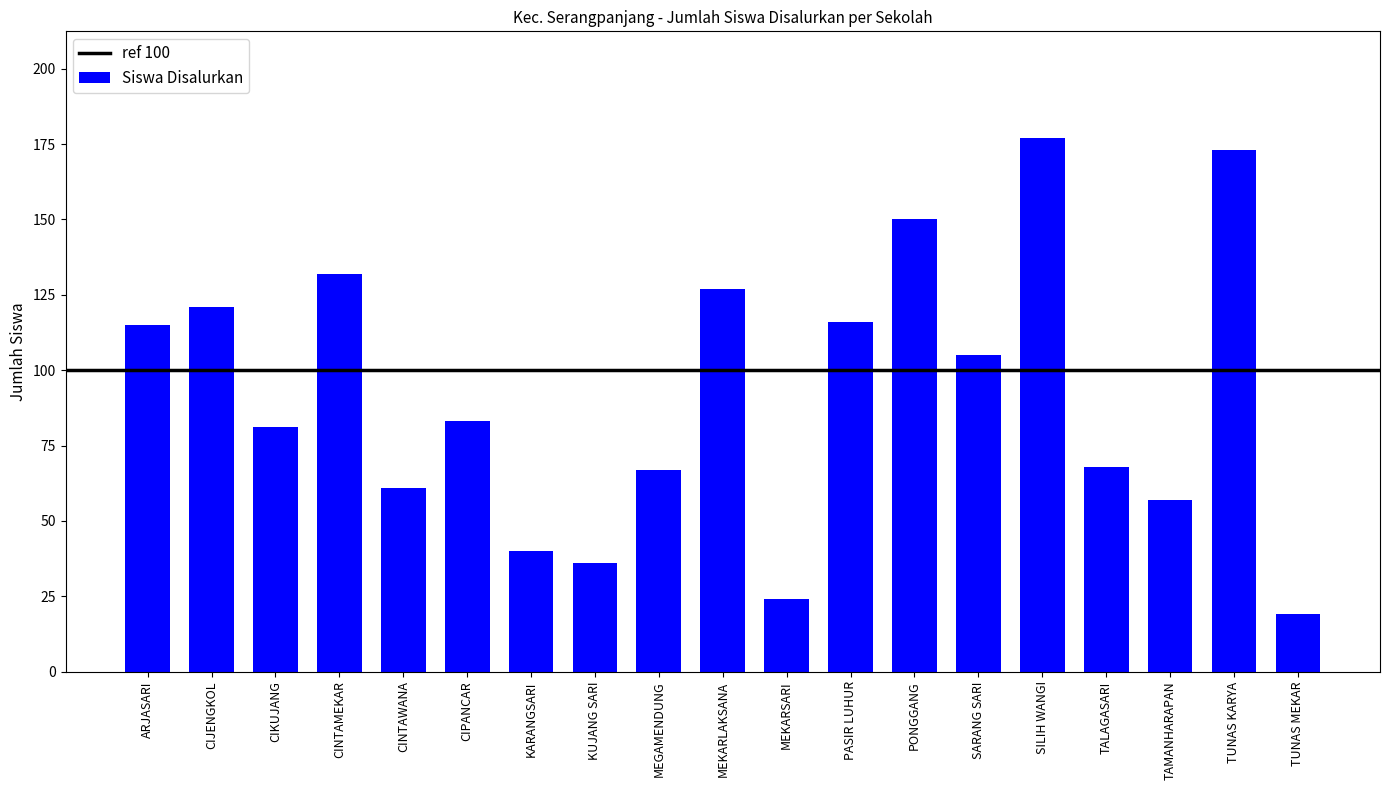

Approximately how many times larger is the value at MEGAMENDUNG compared to MEKARSARI?

2.8